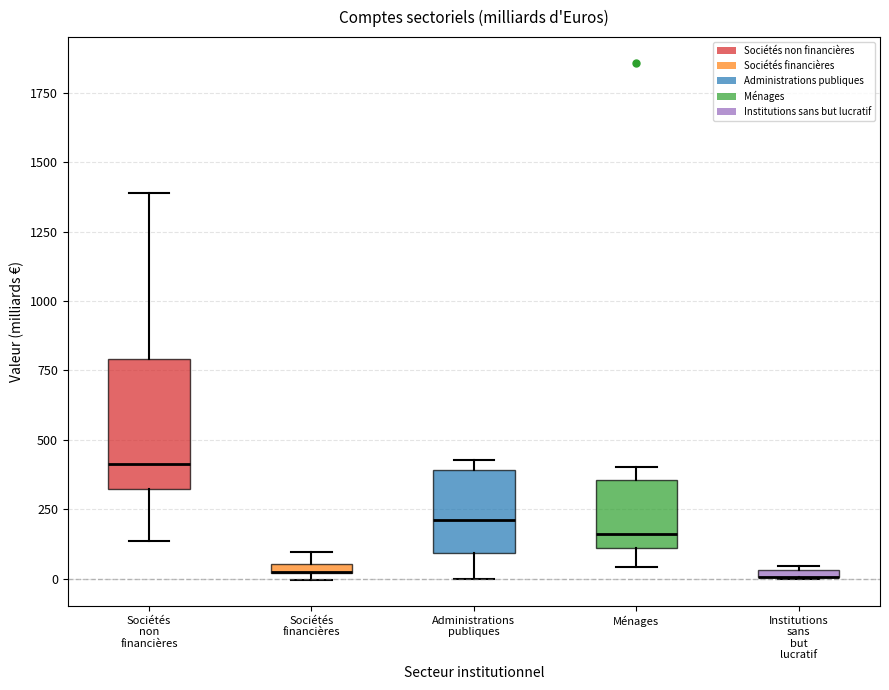

Comparing the boxes themselves (not the whiskers), which one is the tallest?

Sociétés non financières